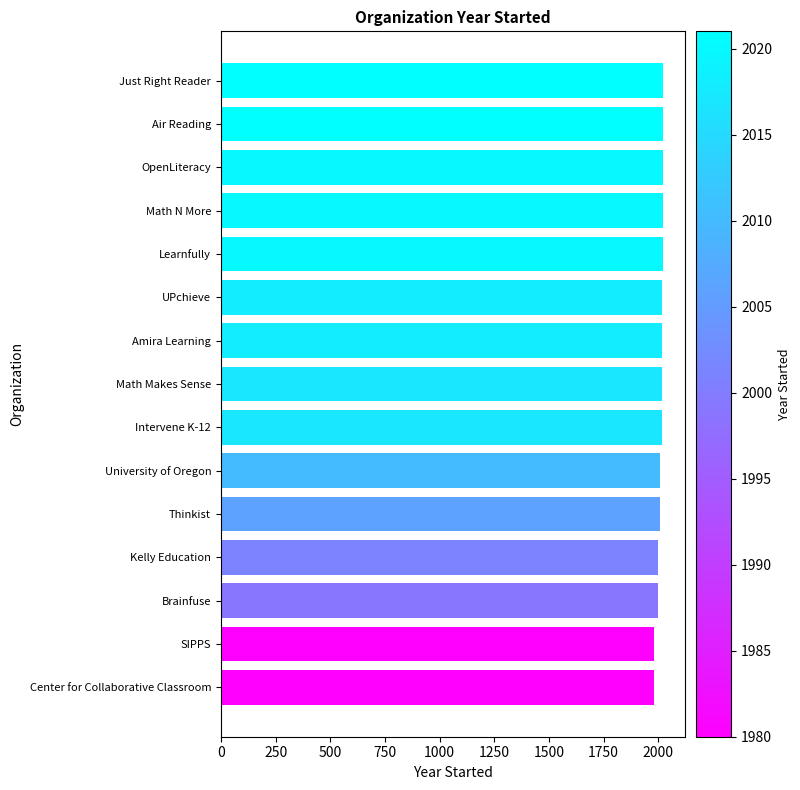

Is it true that the value at OpenLiteracy is 3485?

False